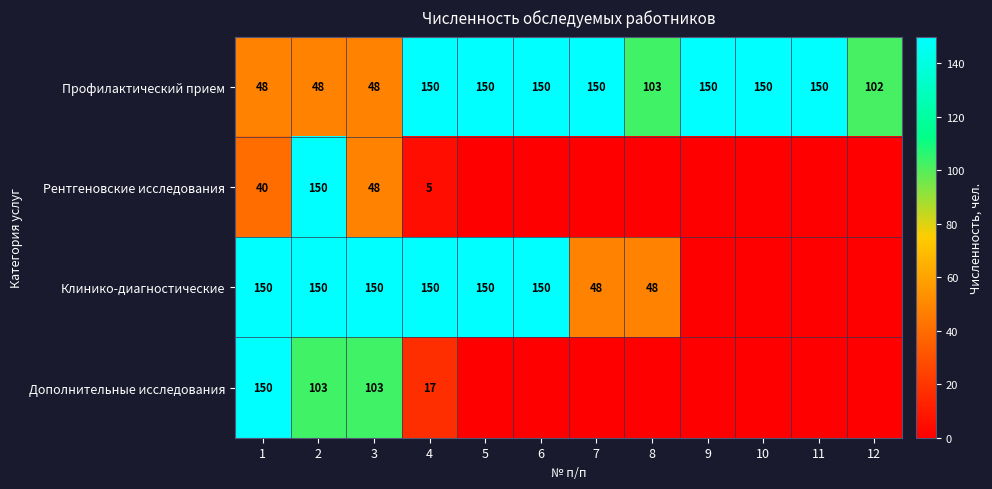

What is the sum of the Профилактический прием values at 11 and 9?

300